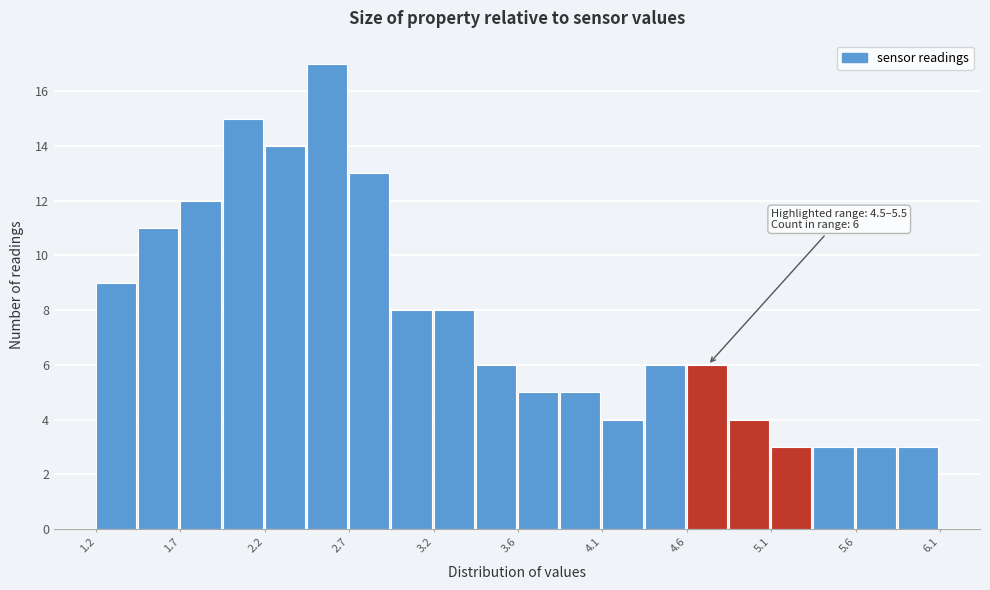

Over which range of the x-axis is the bar tallest?

2.425 to 2.670